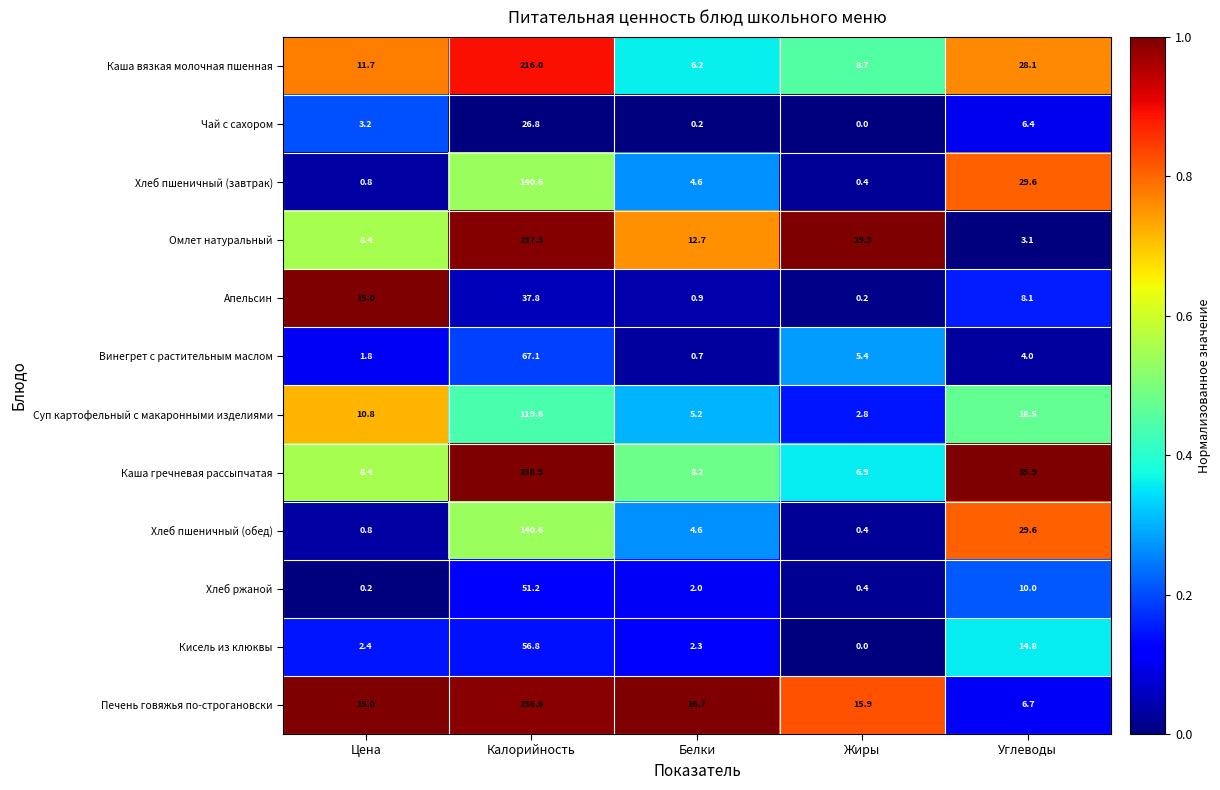

Rank the categories by Кисель из клюквы value from highest to lowest.

Калорийность, Углеводы, Цена, Белки, Жиры